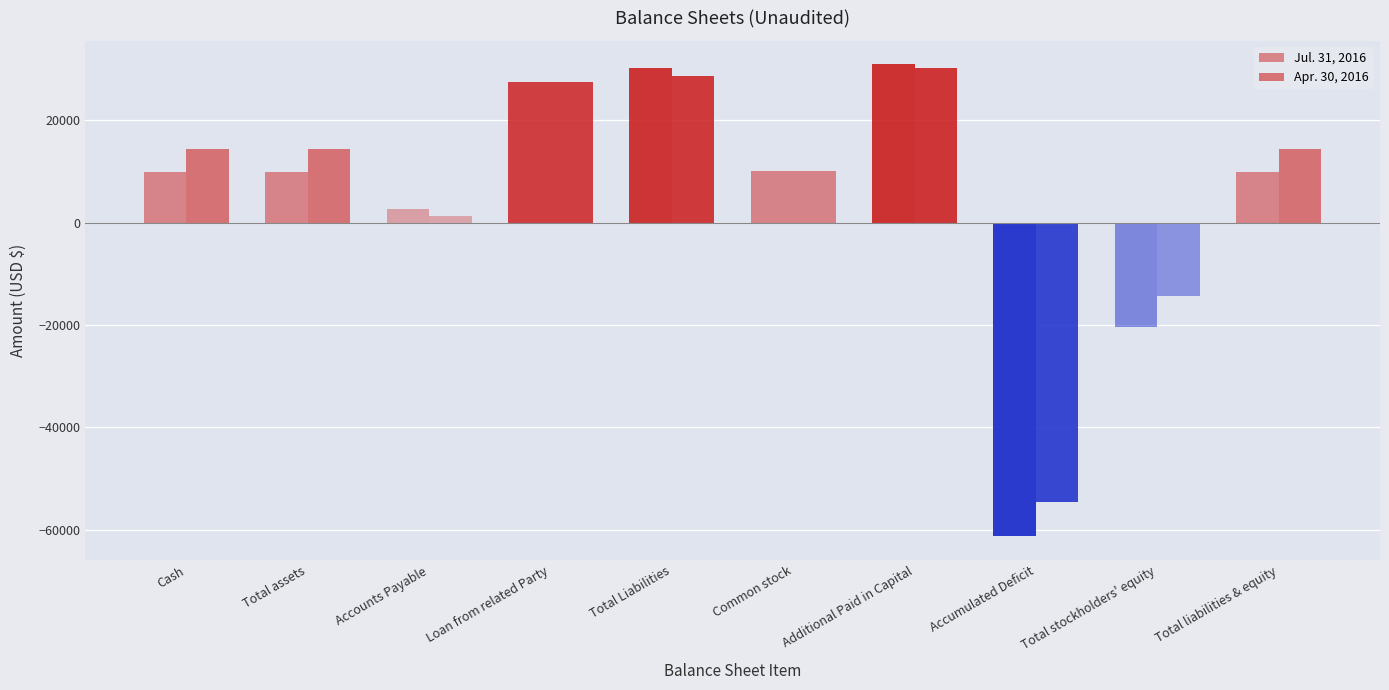

Where does the Apr. 30, 2016 series first go above 14401?

Loan from related Party